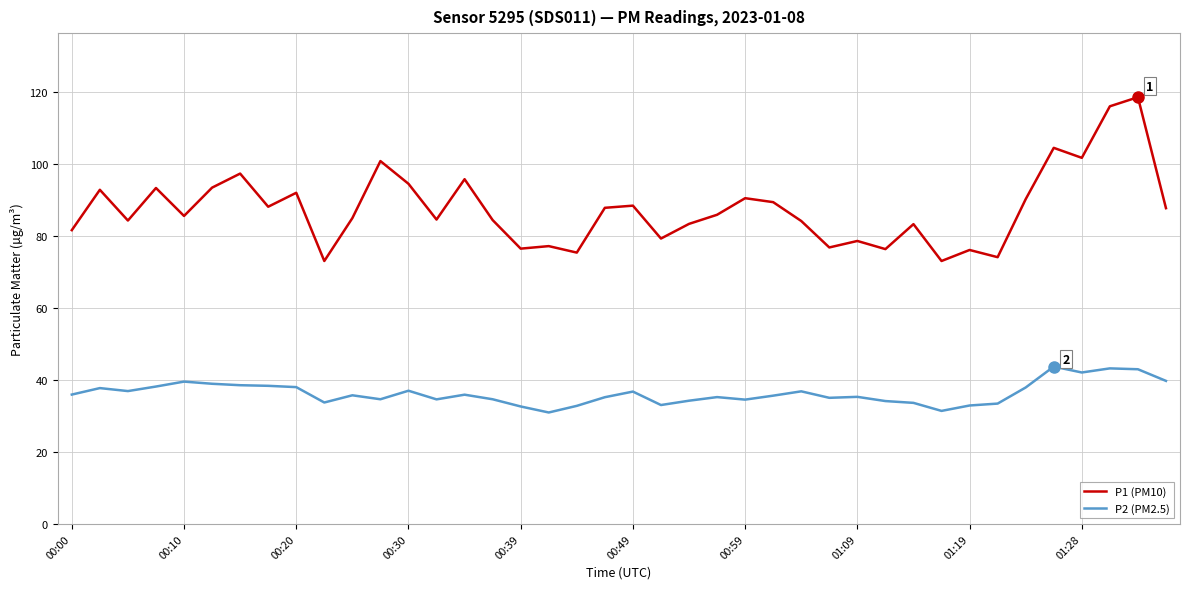

Which series has the largest total across all categories?

P1 (PM10)